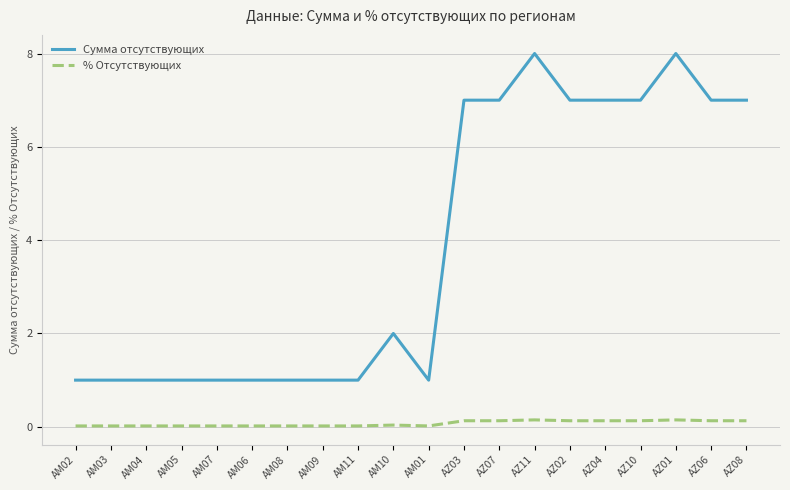

True or false: Сумма отсутствующих and % Отсутствующих cross at least once.

False